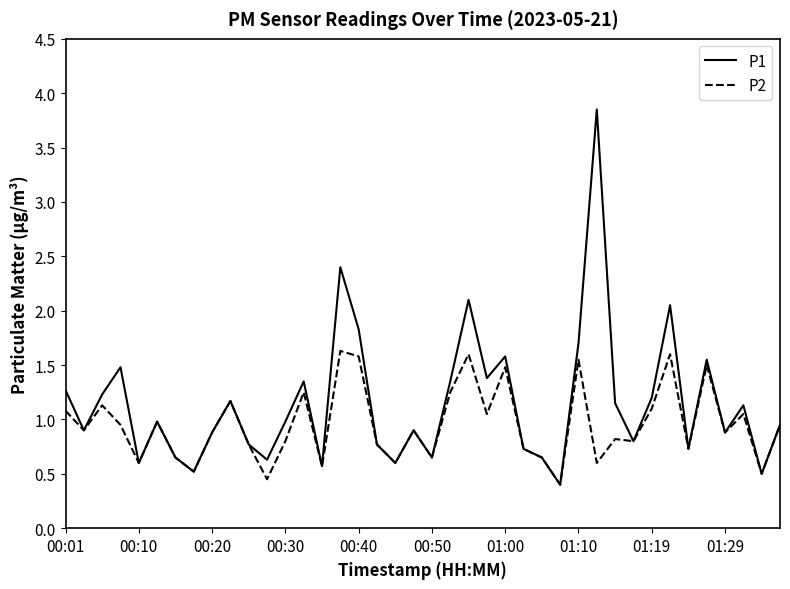

Which series has the widest spread of values?

P1